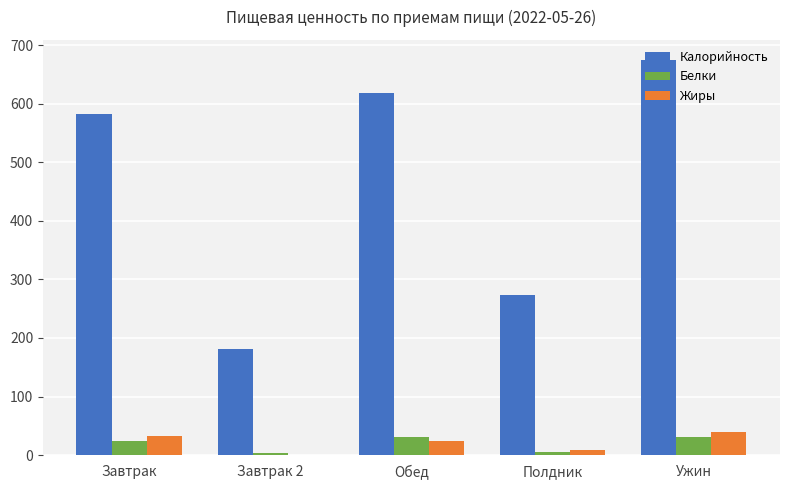

Between Завтрак 2 and Обед, which series saw the biggest shift?

Калорийность